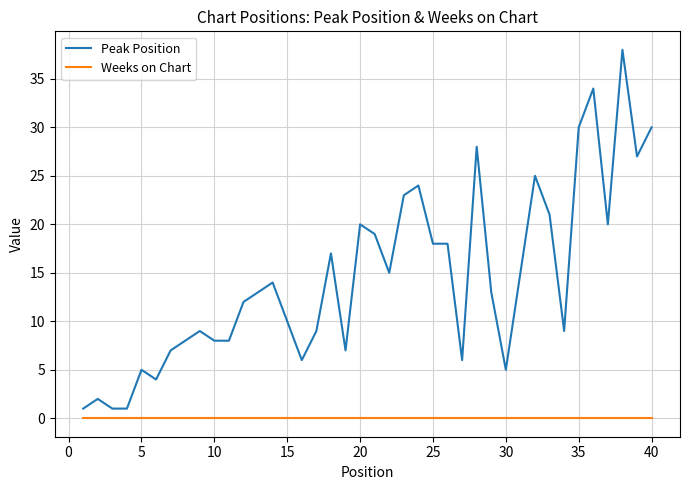

True or false: Peak Position has more than 2 interior local peaks.

True